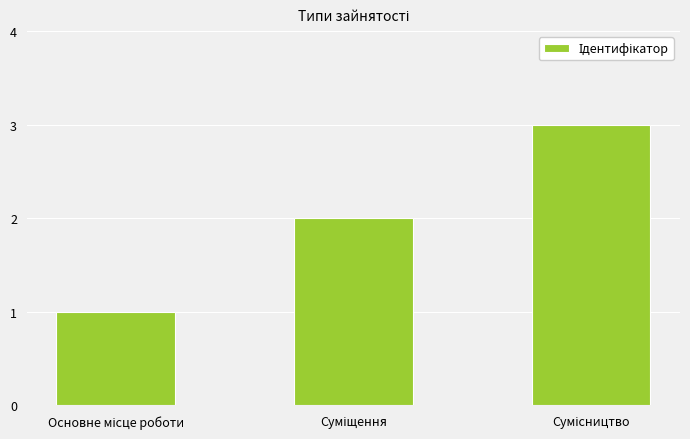

What is the greatest value displayed?

3